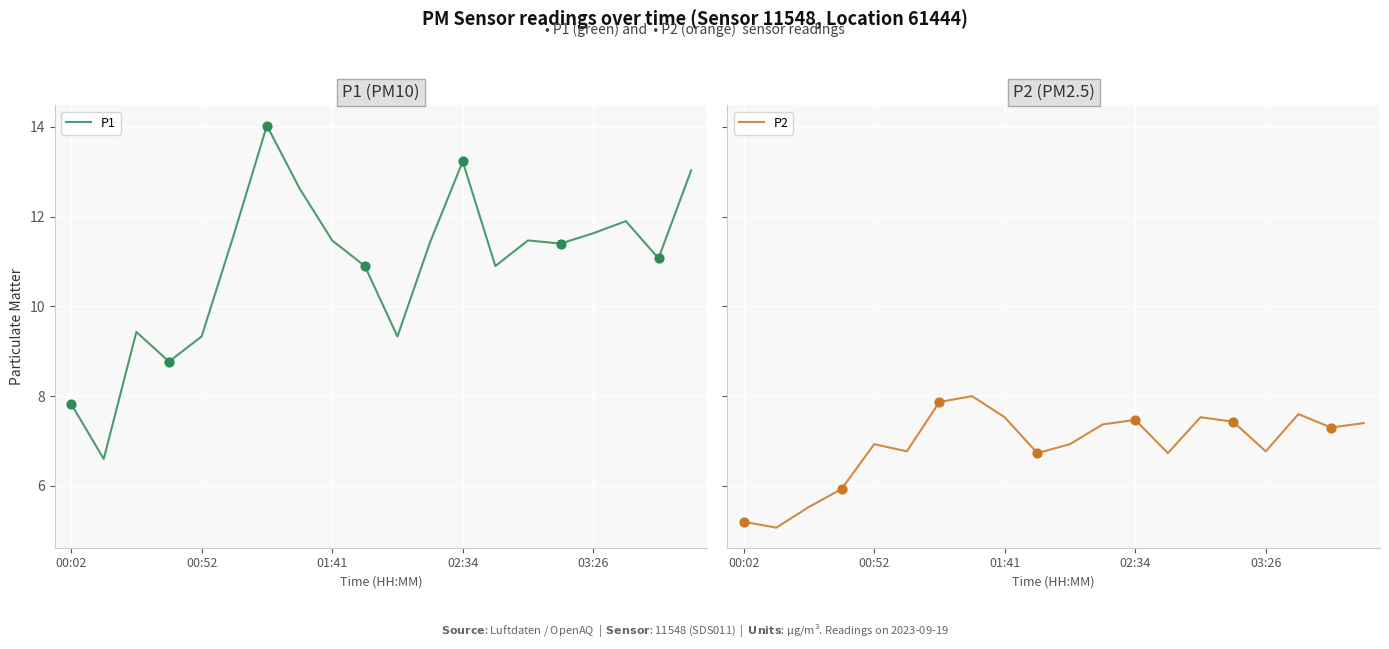

What is the total value across all series at 5?

18.4